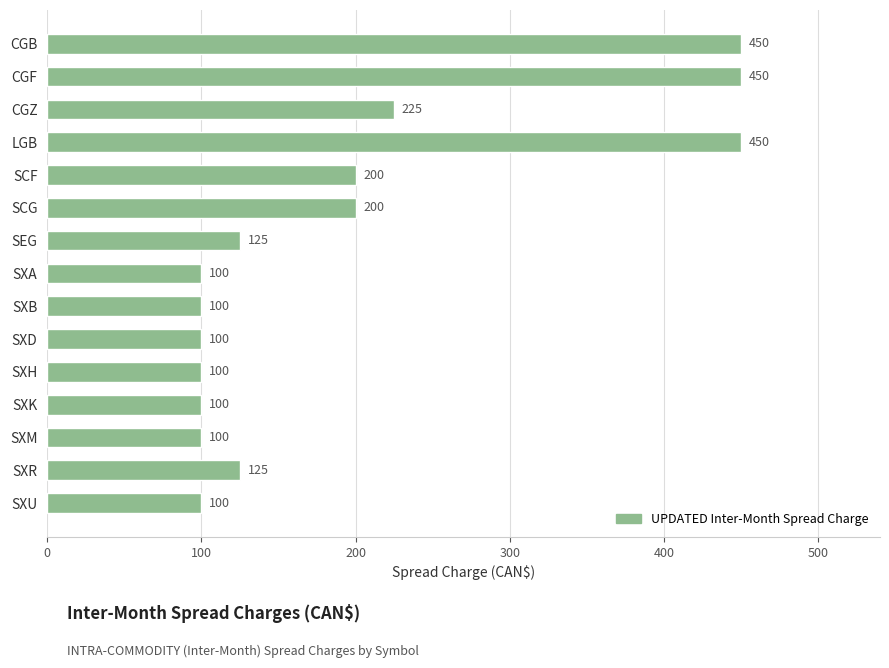

Count the number of data series in this chart.

1